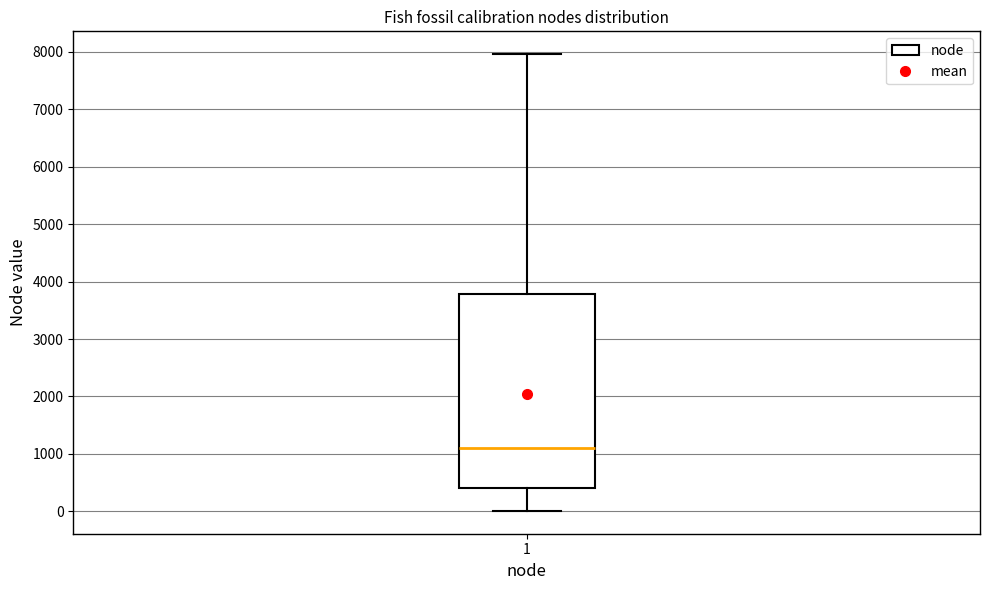

Read this box plot against the y-axis: the position of the median line, the range covered by the box, and the ends of both whiskers. The values are not printed on the chart, so give them approximately, as read against the axis.

median 1100, box 400 to 3800, whiskers 0 to 8000